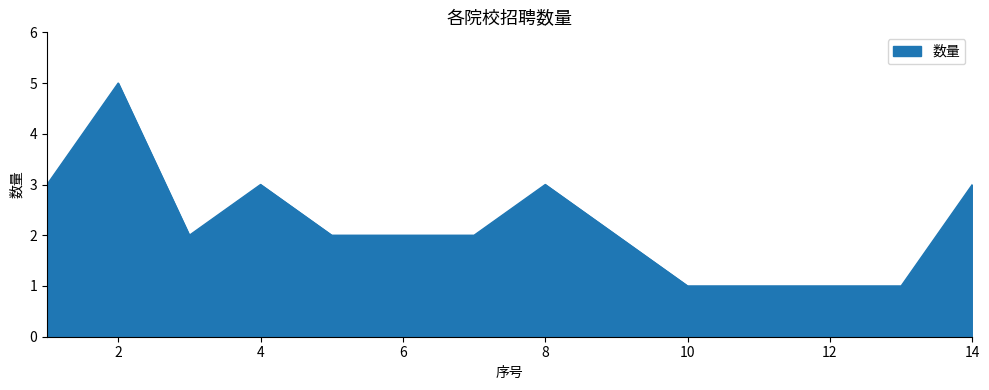

What is the greatest value displayed?

5